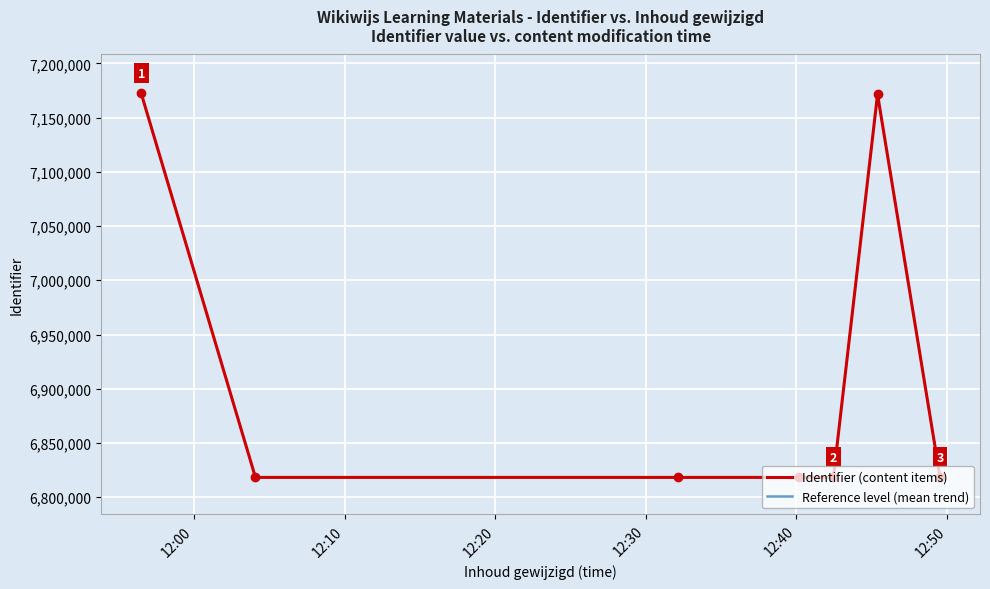

Which series has the widest spread of values?

Reference level (mean trend)